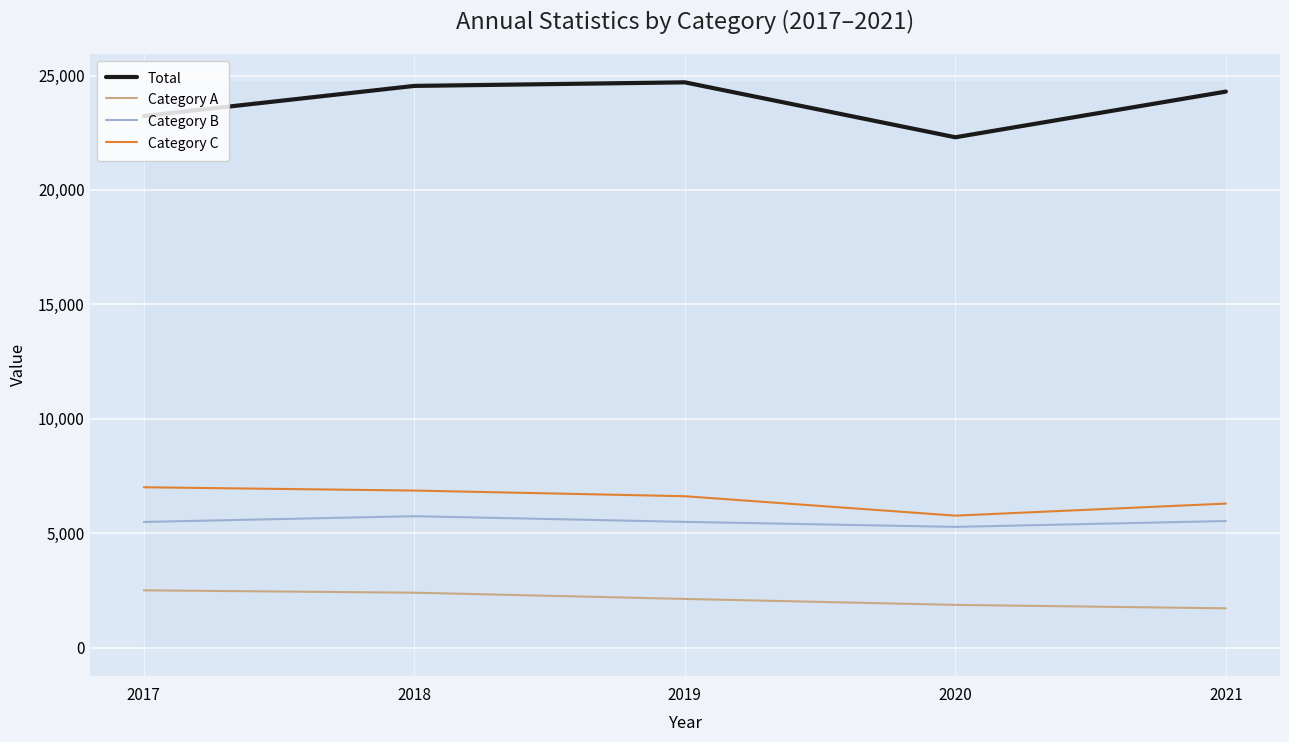

True or false: Category C has a value of 6291 at 2021.

True